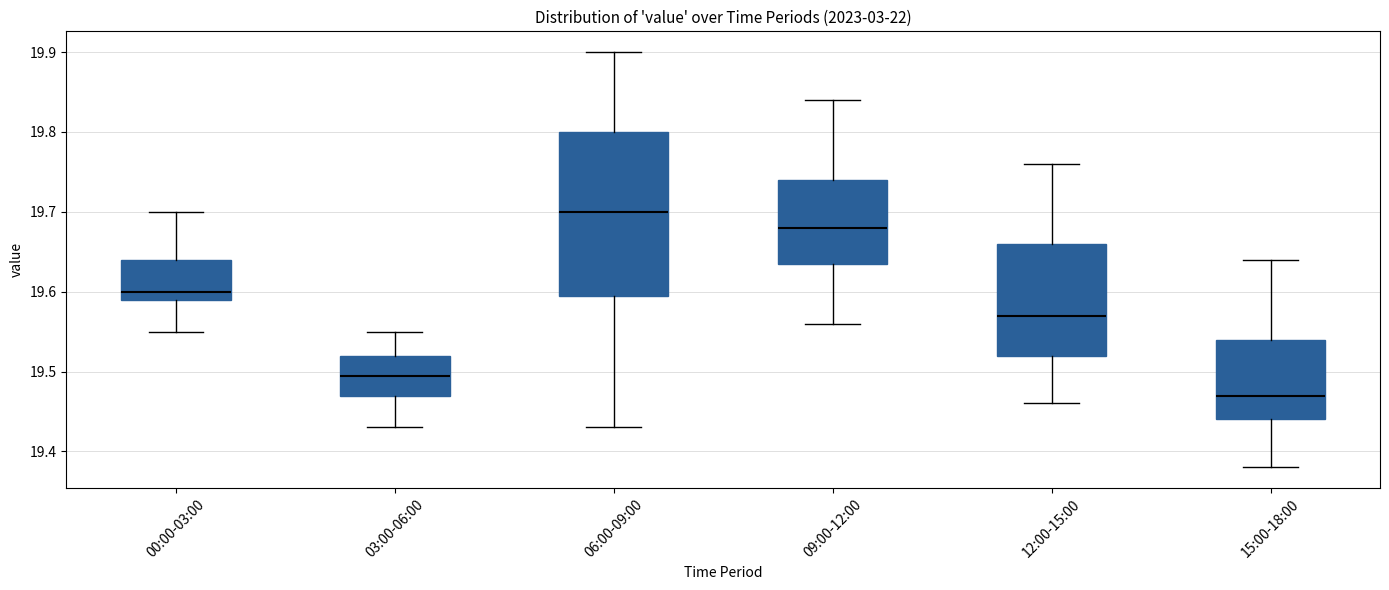

Which box is the tallest, from its lower edge to its upper edge?

06:00-09:00